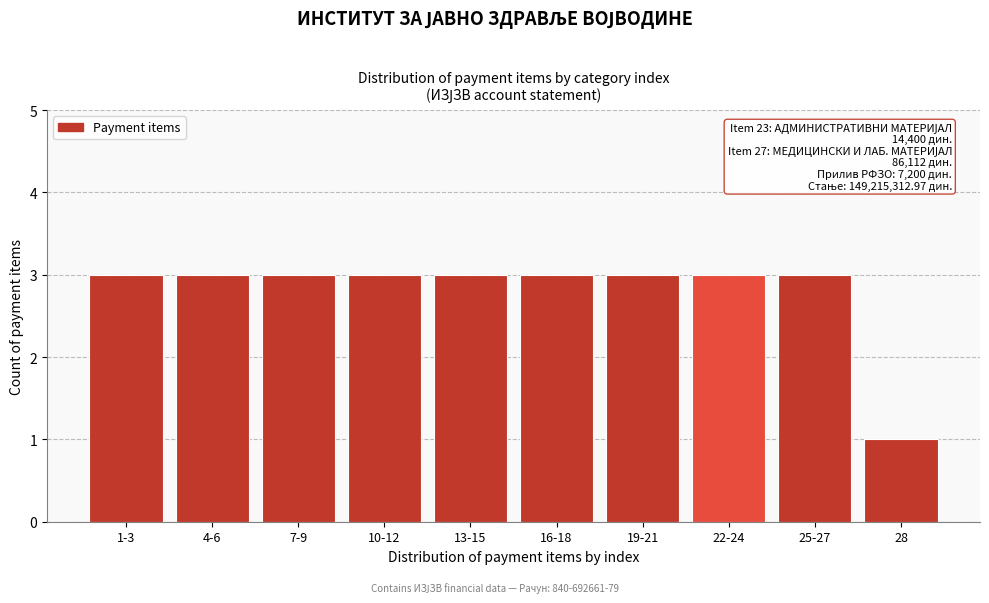

Reading left to right, list all the values displayed in this chart.

1-3=3	4-6=3	7-9=3	10-12=3	13-15=3	16-18=3	19-21=3	22-24=3	25-27=3	28=1